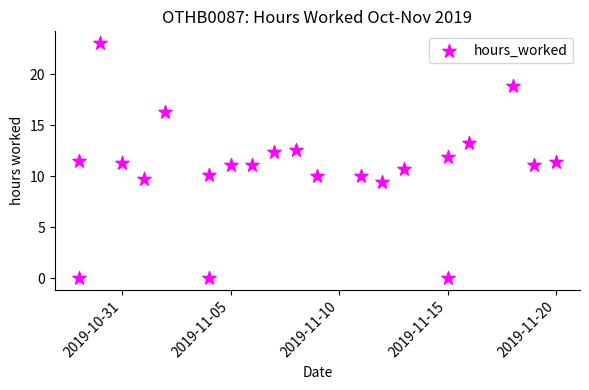

What is the range of X values (max minus min)?

22.0